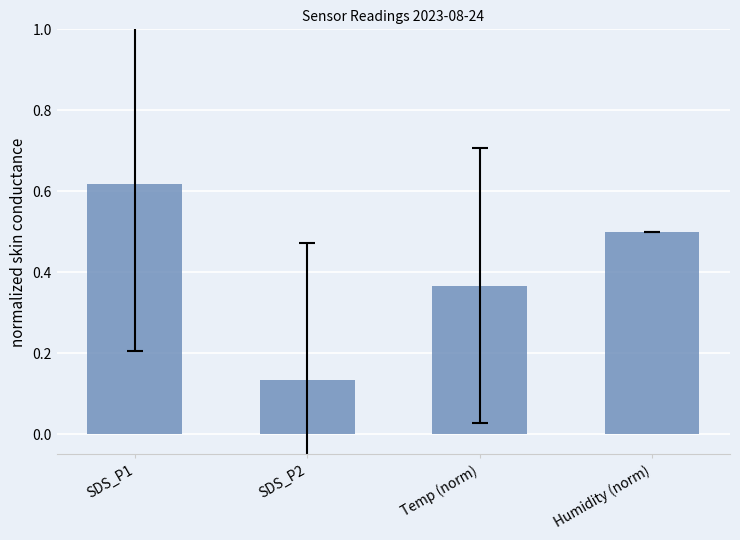

True or false: the data shows 0.1 at Humidity (norm).

False